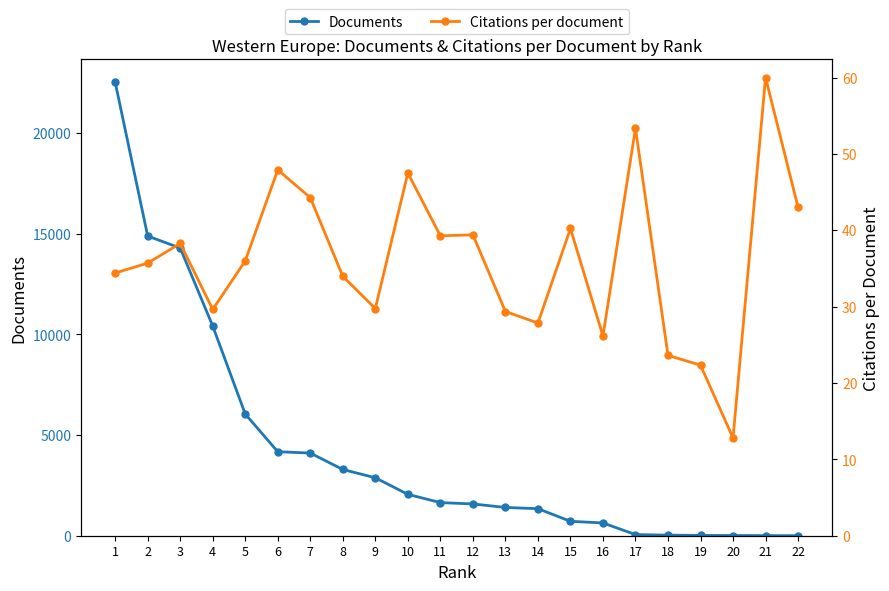

How many values in the Documents series are below 1645?

11